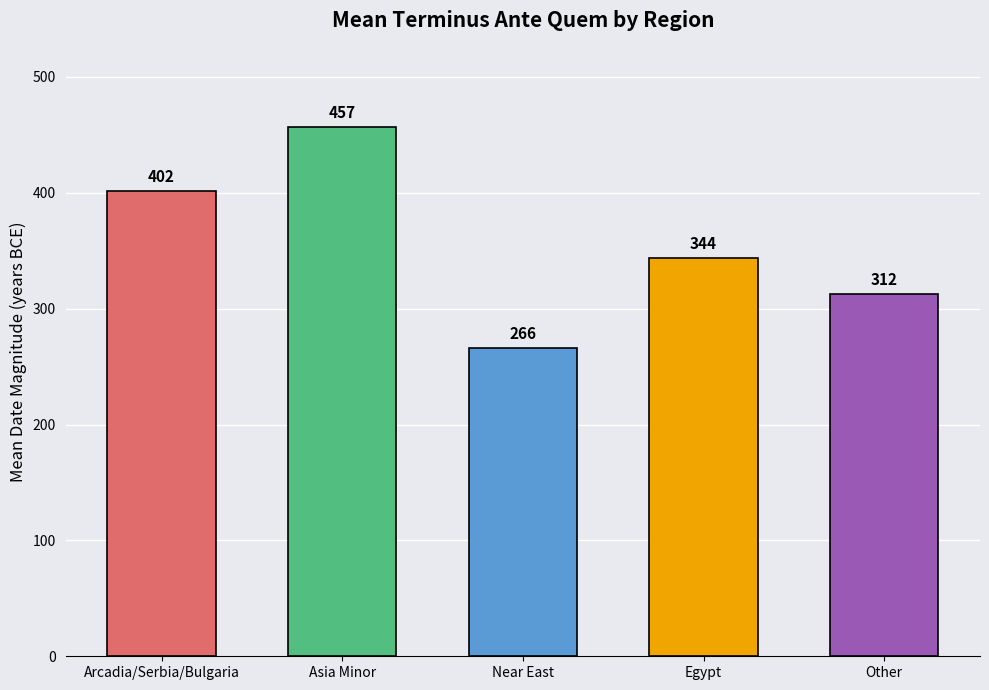

How many series are shown in this chart?

1